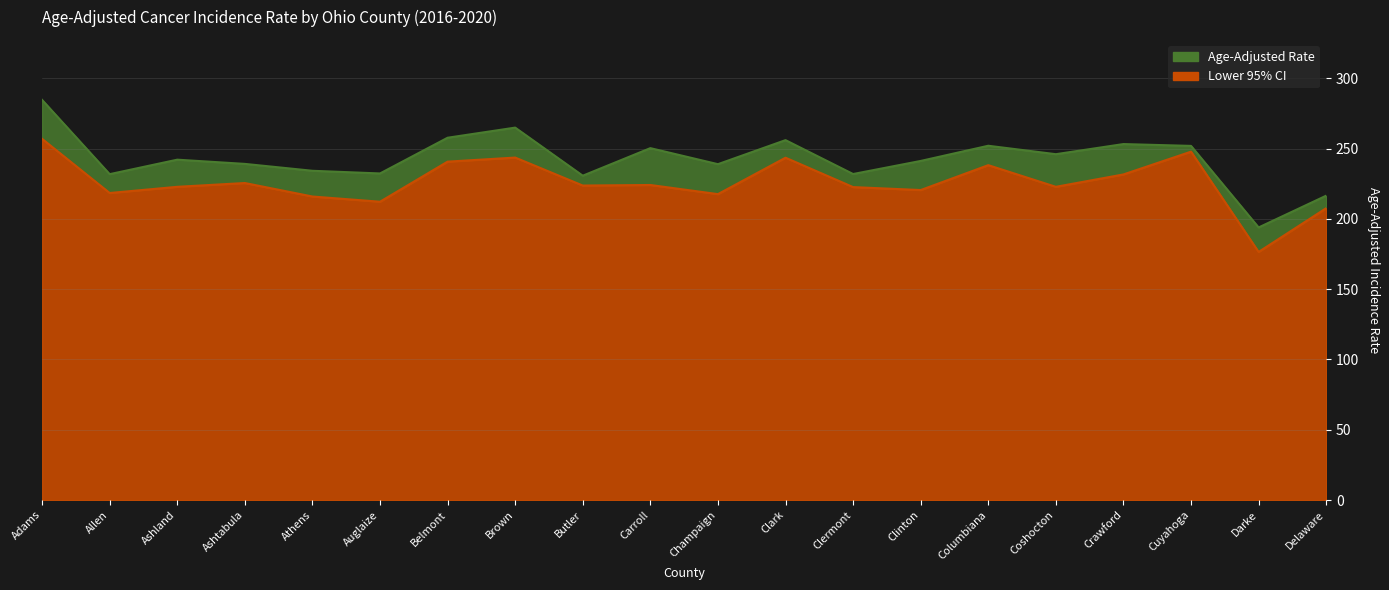

List the labels in order of Age-Adjusted Rate value, largest first.

Adams, Brown, Belmont, Clark, Crawford, Columbiana, Cuyahoga, Carroll, Coshocton, Ashland, Clinton, Ashtabula, Champaign, Athens, Auglaize, Clermont, Allen, Butler, Delaware, Darke